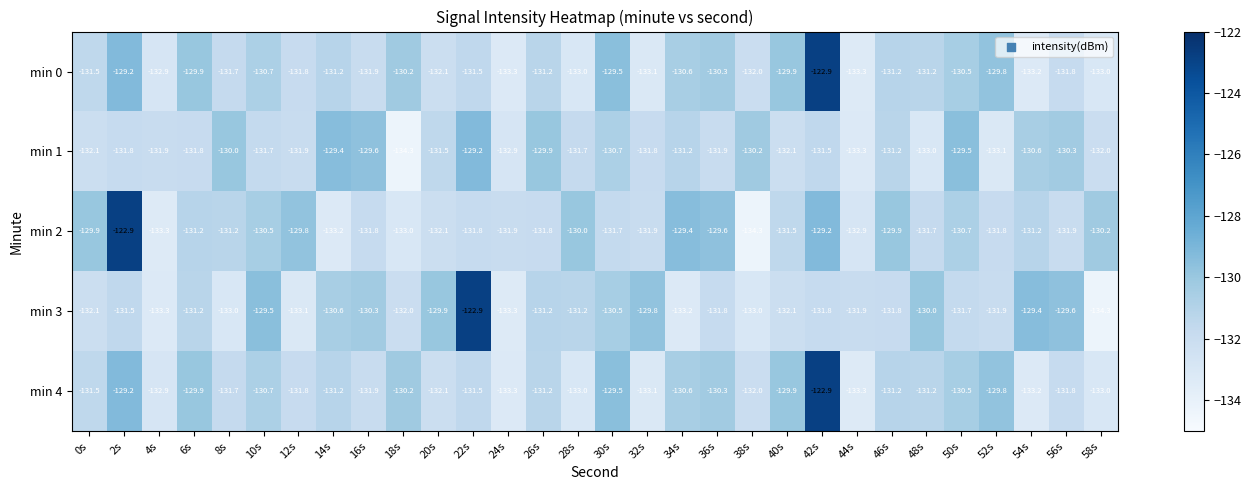

Read the min 3 value at 0s.

-132.1